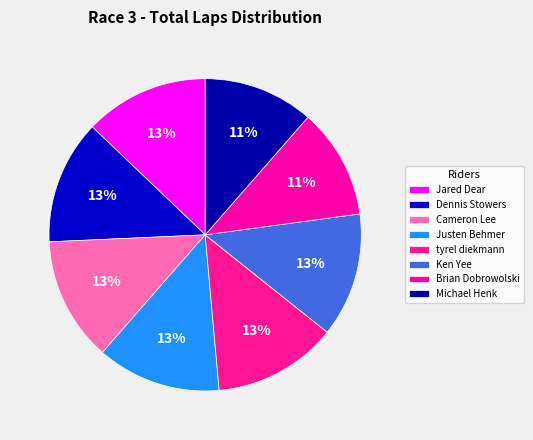

Is there a majority slice in this chart?

No